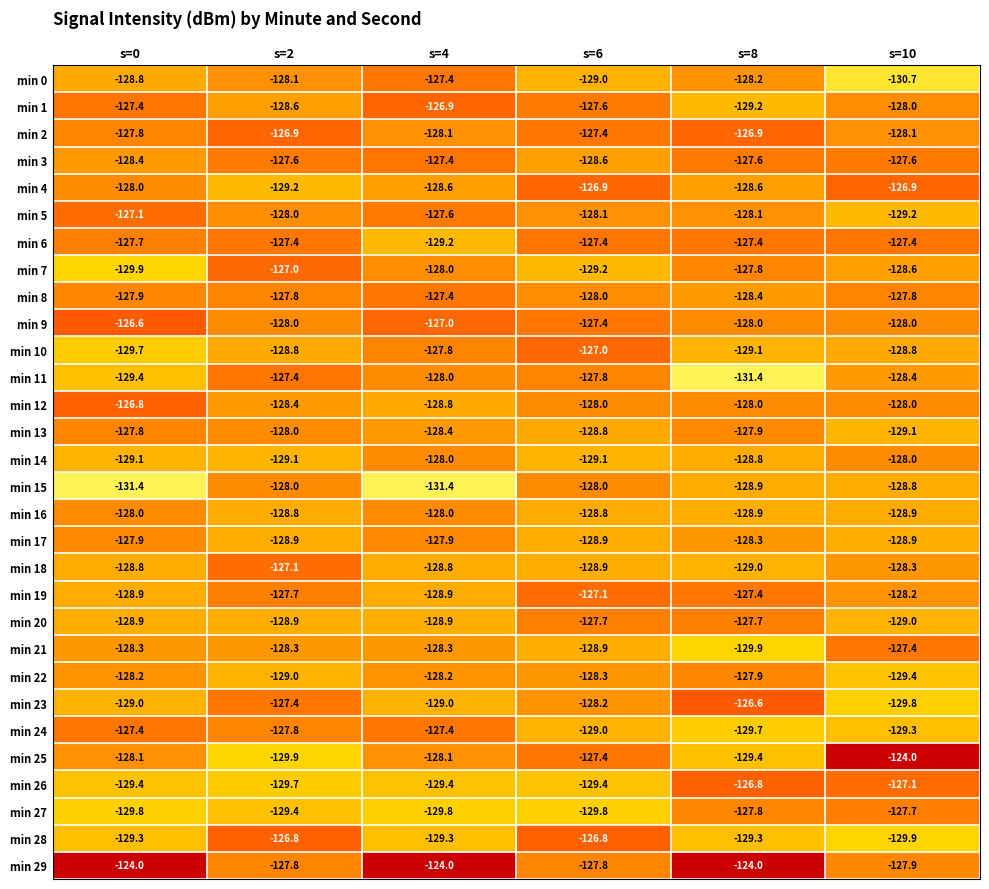

The value of min 11 at s=2 is -212.9. True or false?

False